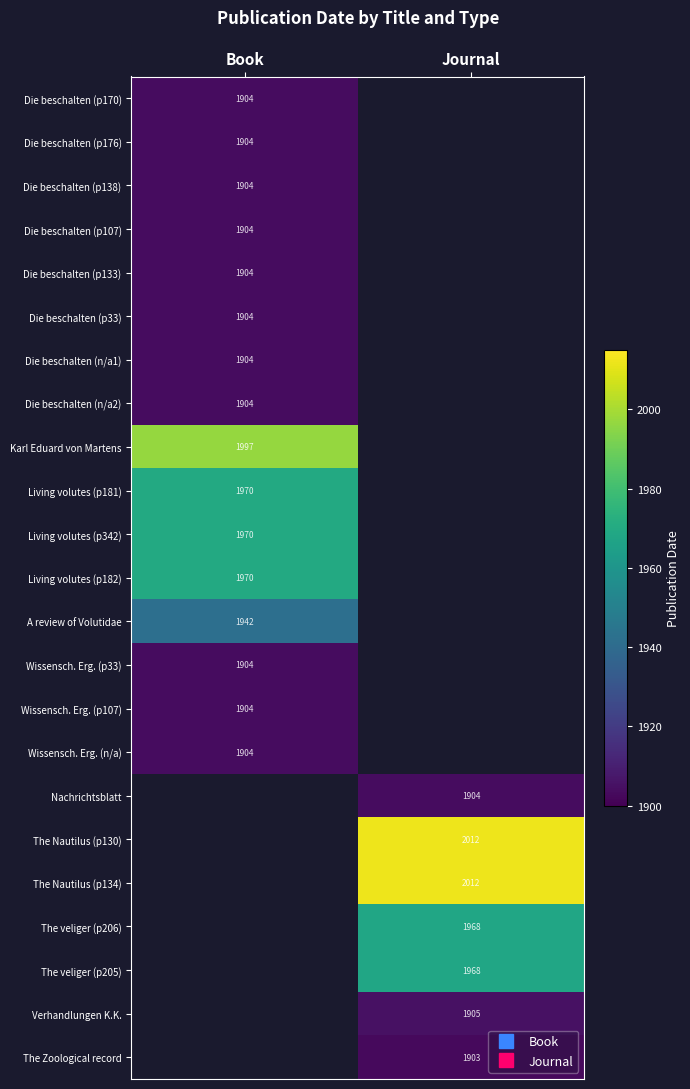

At how many categories does at least one series exceed 1950?

2